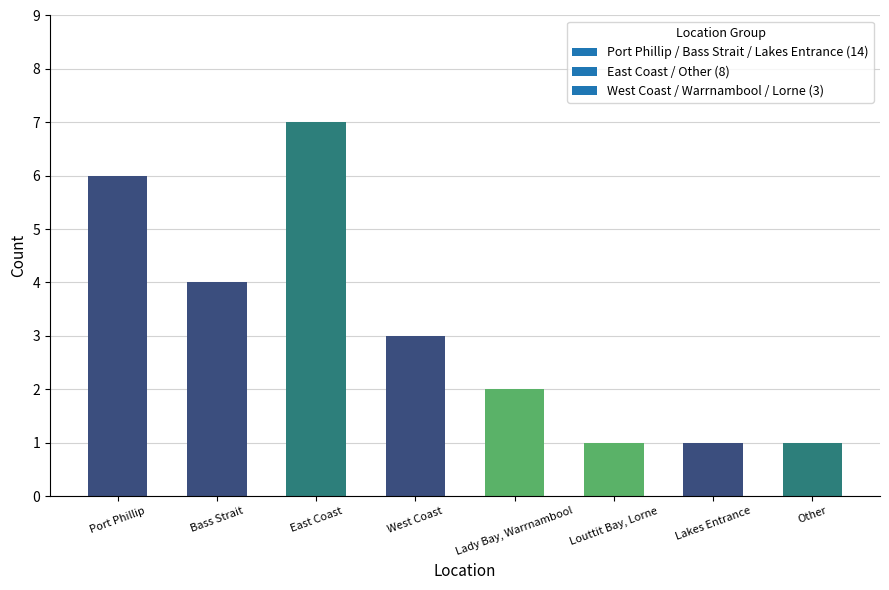

The value at Port Phillip is 10. True or false?

False